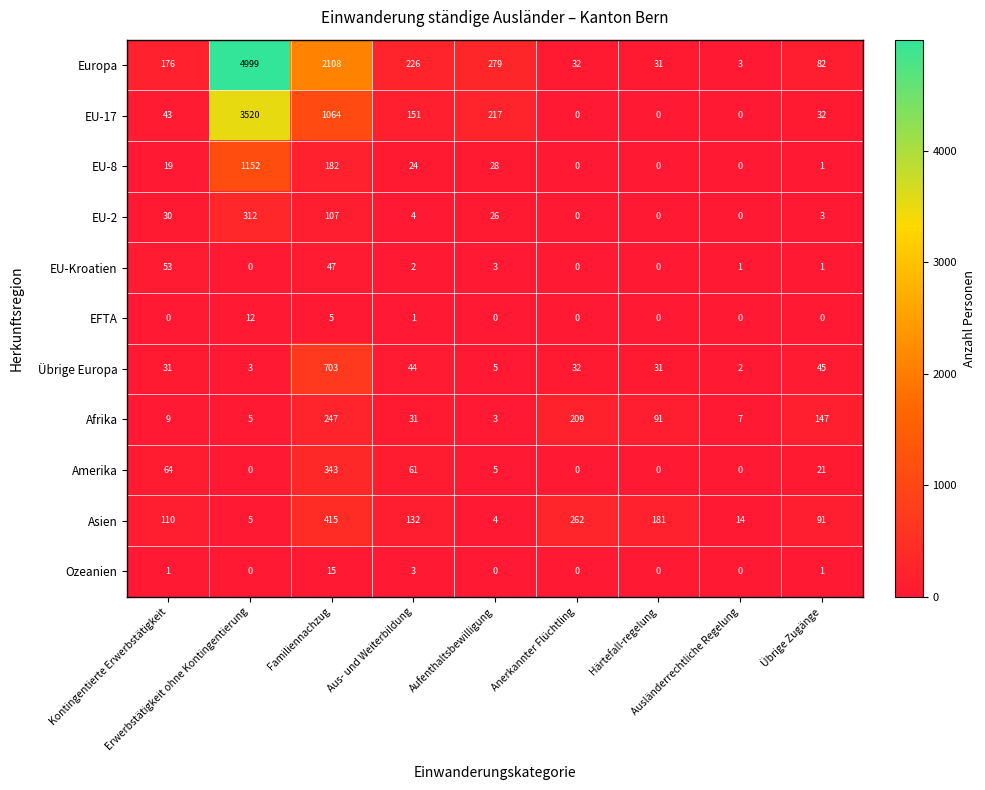

Which series has the largest total across all categories?

Europa